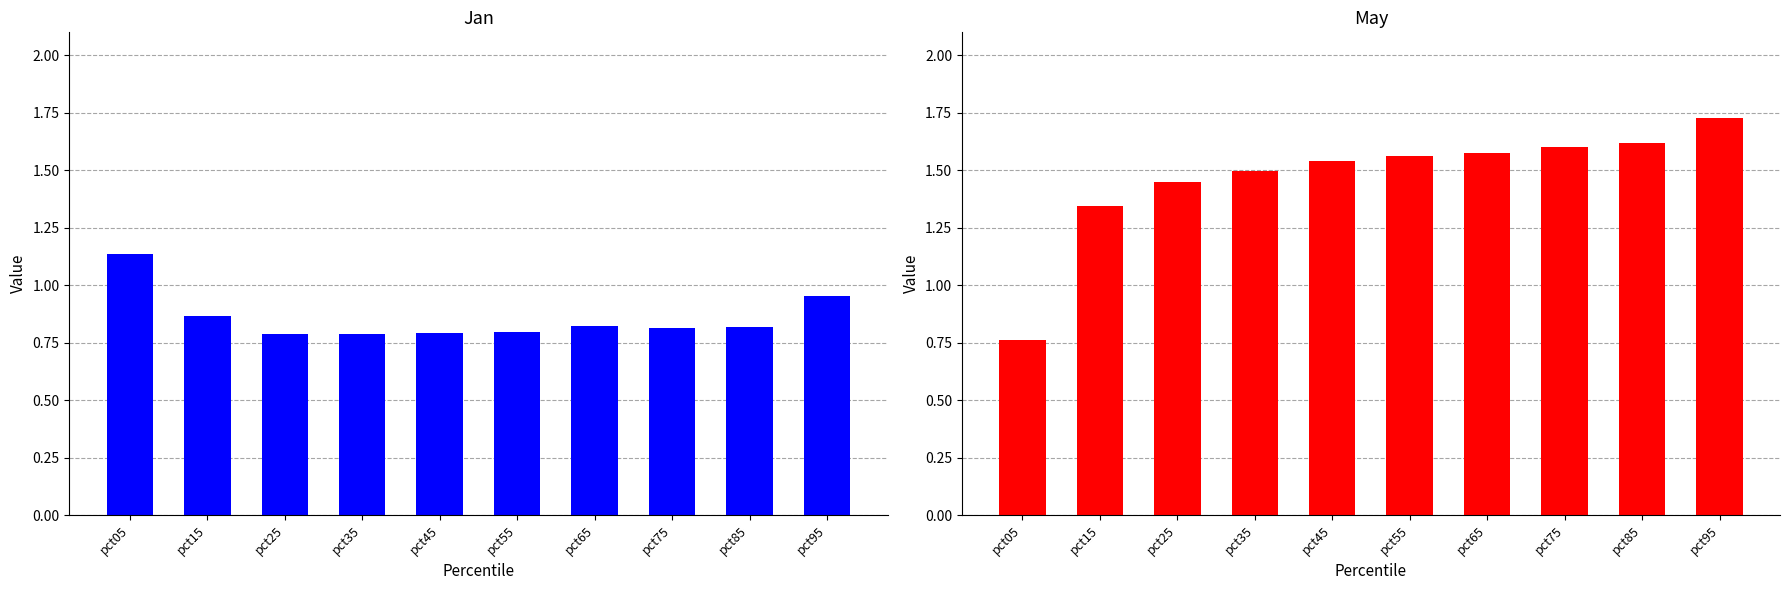

What is the maximum value for May?

1.7